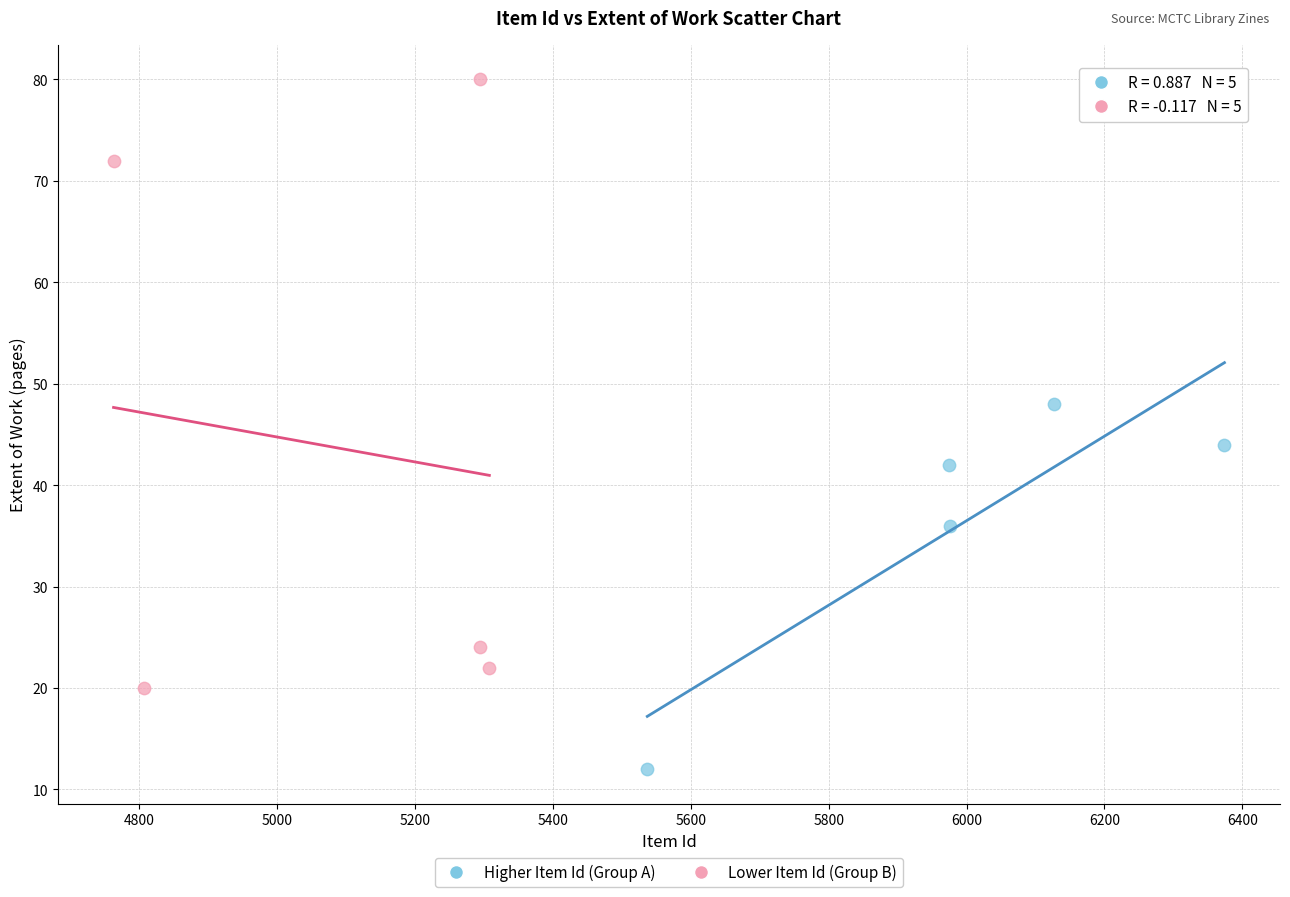

What are all the series names shown in the legend?

Higher Item Id (Group A), Lower Item Id (Group B)